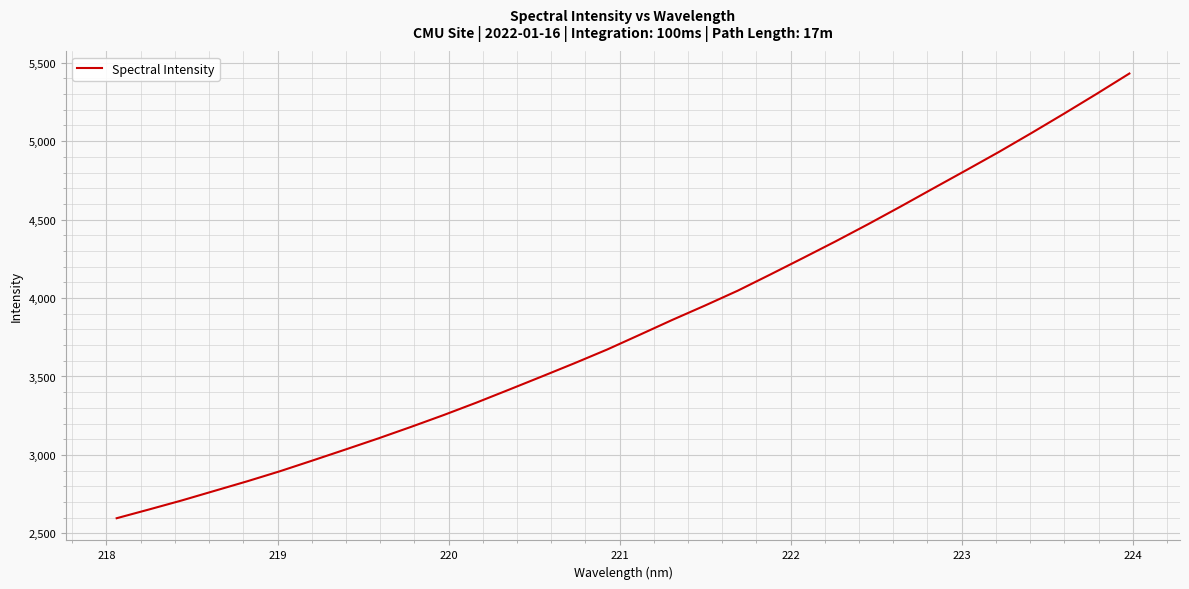

How many lines are shown in the chart?

1